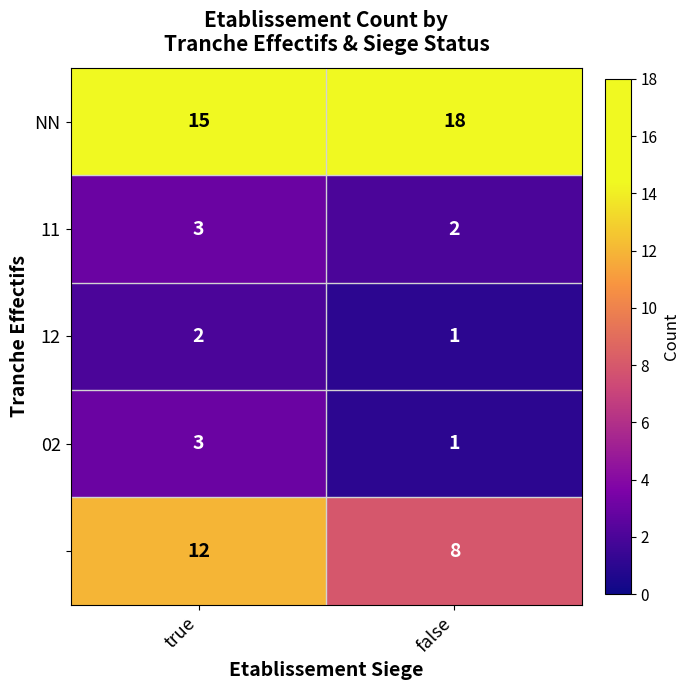

Count the number of categories in the chart.

2